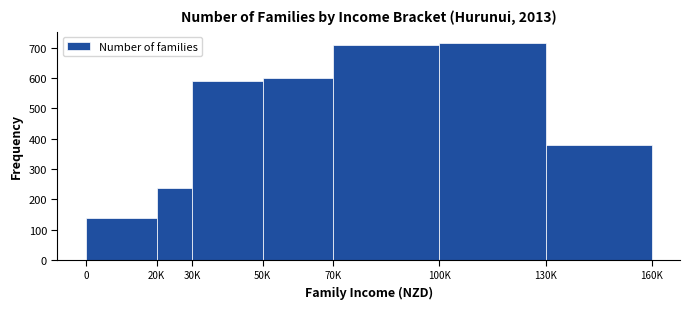

Reading right to left, extract all data points from this chart.

378	717	708	600	591	237	138